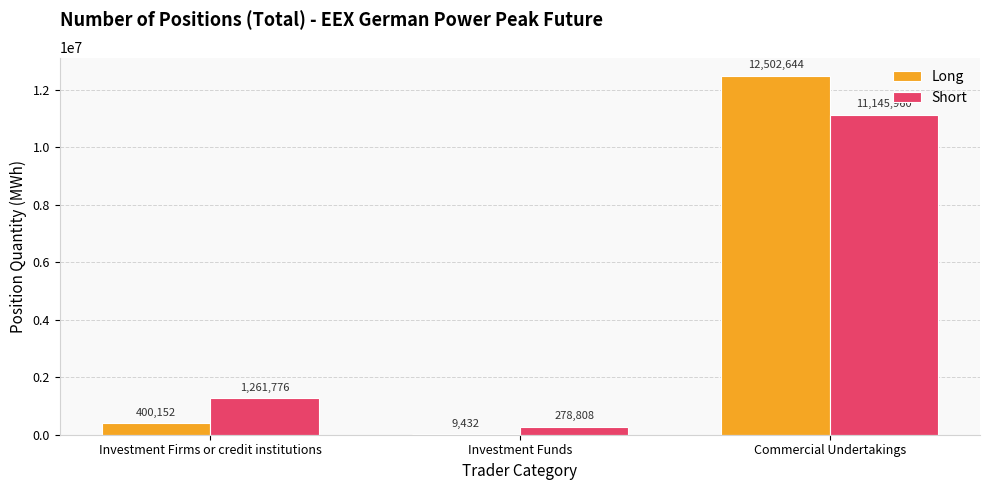

Reading left to right, what are all the values shown in this chart?

Long: Investment Firms or credit institutions=400152	Investment Funds=9432	Commercial Undertakings=12502644
Short: Investment Firms or credit institutions=1261776	Investment Funds=278808	Commercial Undertakings=11145960